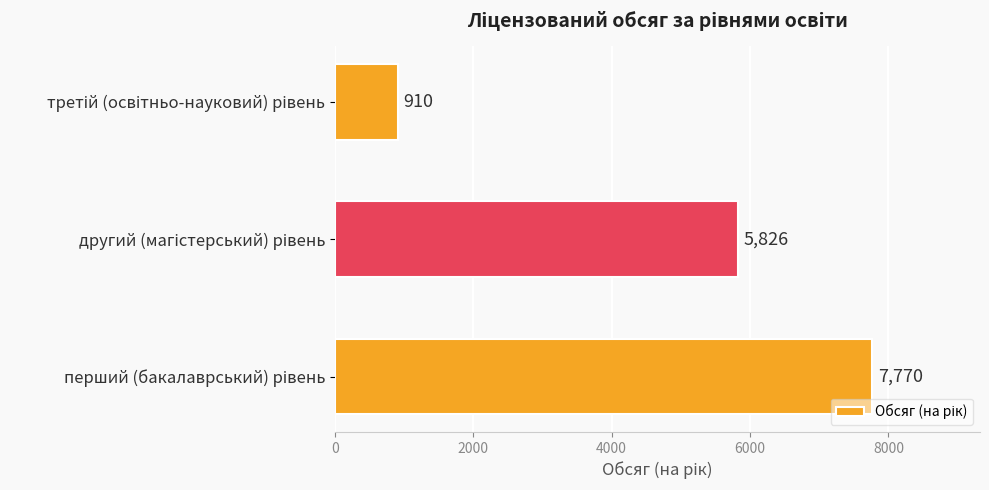

Count the values in the range 910 to 7770.

3